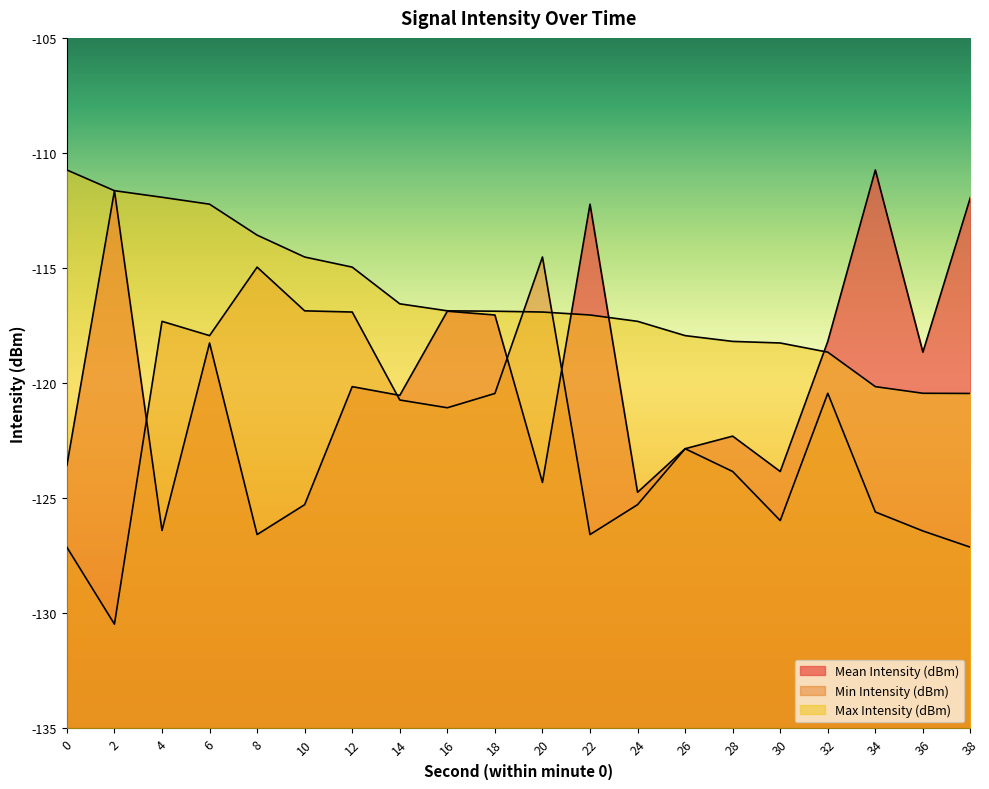

What is the smallest value displayed?

-130.5